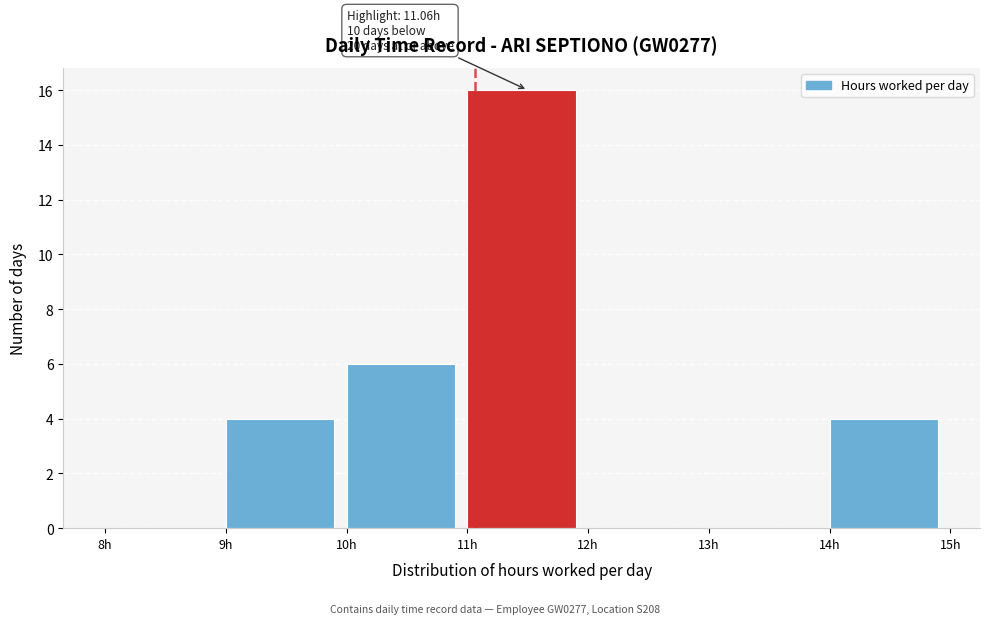

Which range on the x-axis has the tallest bar?

11 to 12